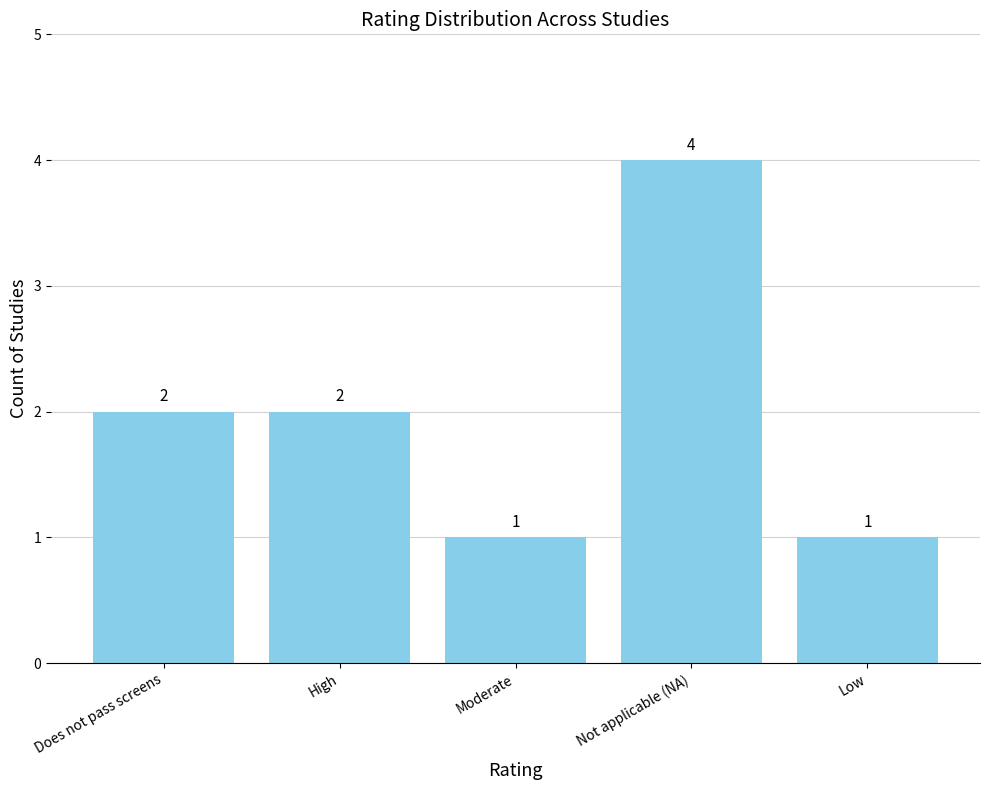

What is the label of the 2nd bar from the right?

Not applicable (NA)